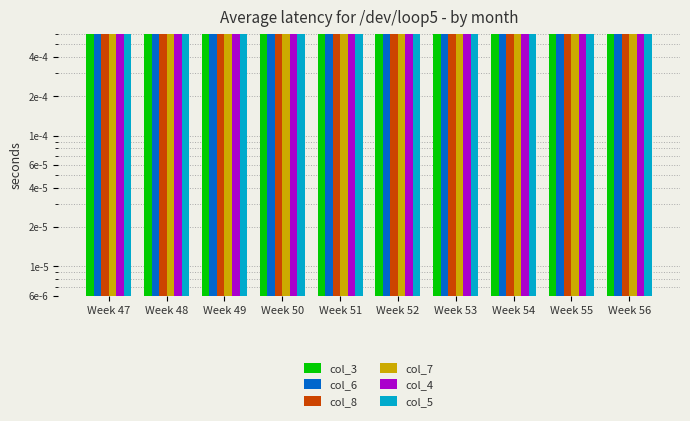

Read the col_5 value at Week 48.

2